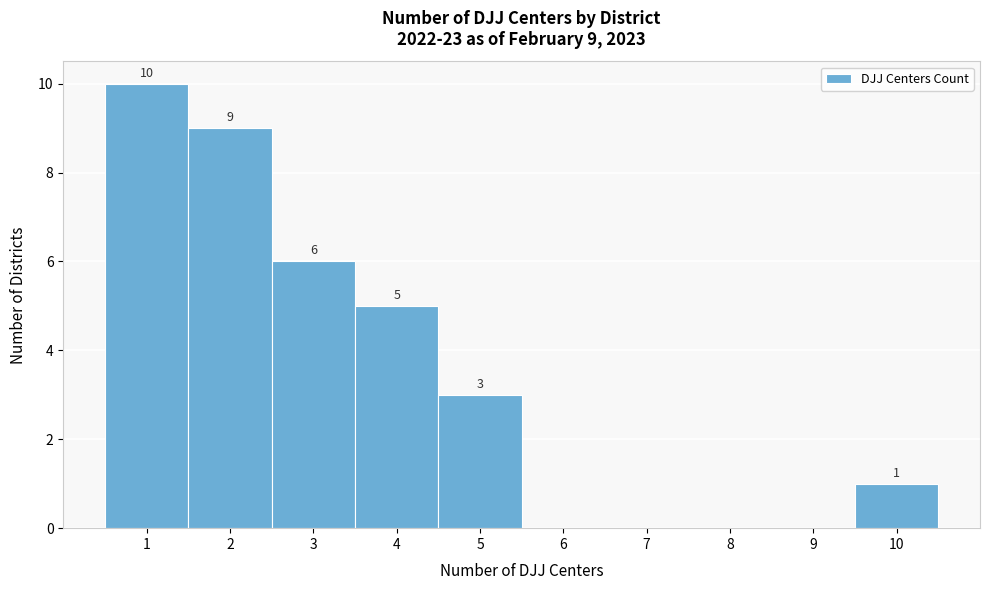

Which range on the x-axis has the tallest bar?

0.5 to 1.5